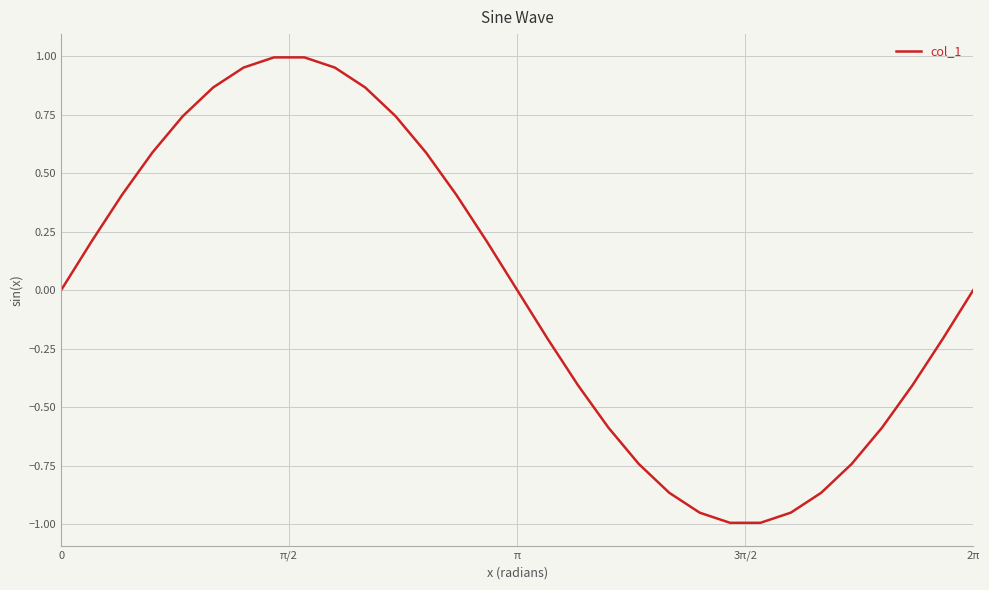

Is this an area chart (filled region under the line)?

No